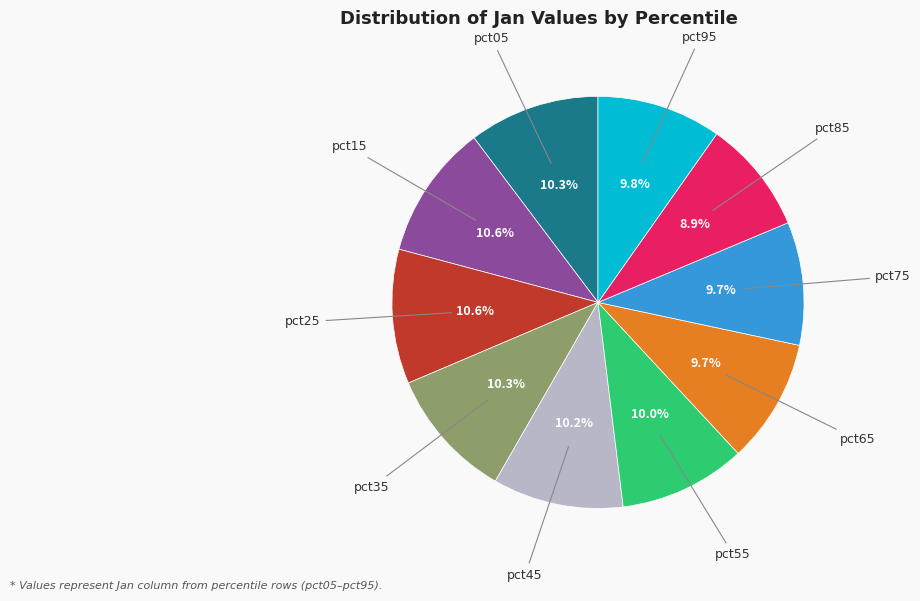

Does any single category account for the majority?

No